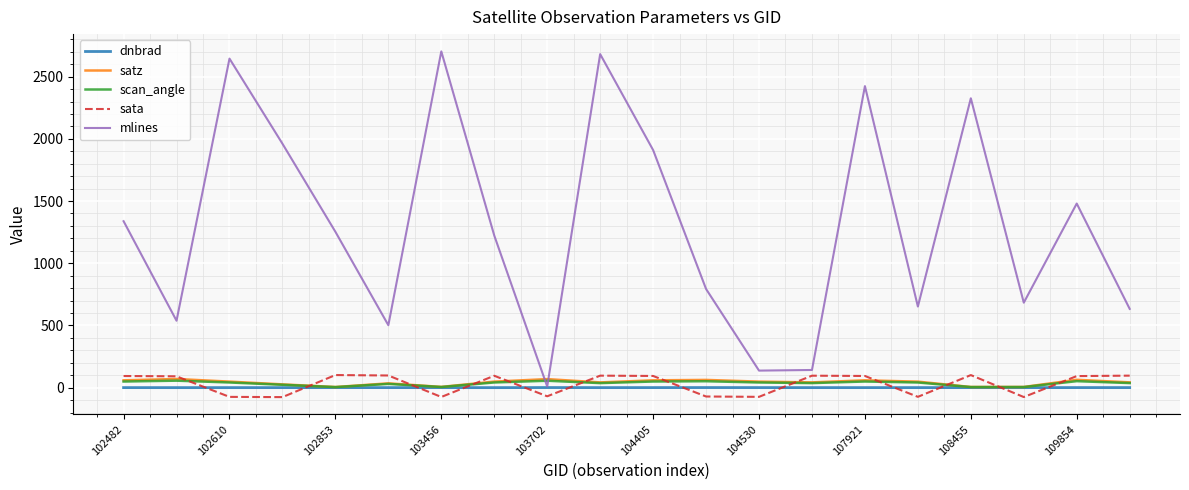

Which series has the largest range (max minus min)?

mlines